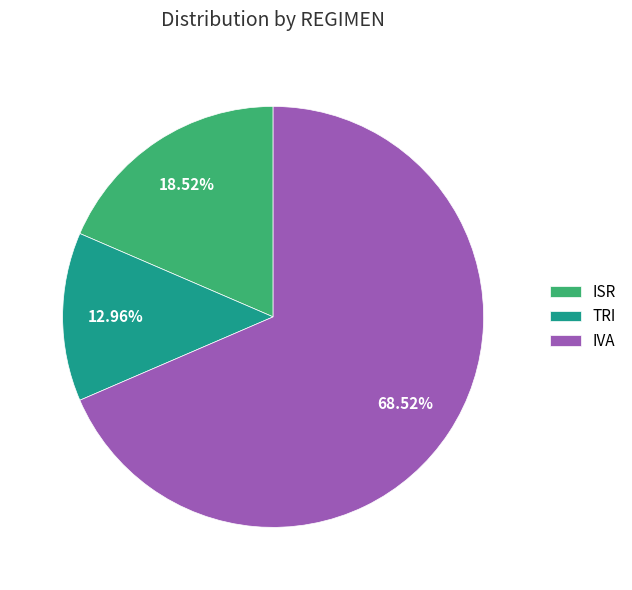

How many segments does this pie chart have?

3